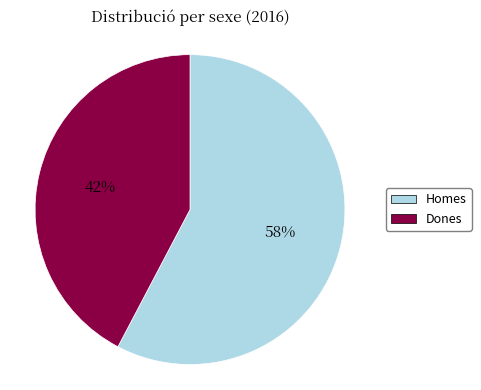

Which category has the biggest portion of the pie?

Homes